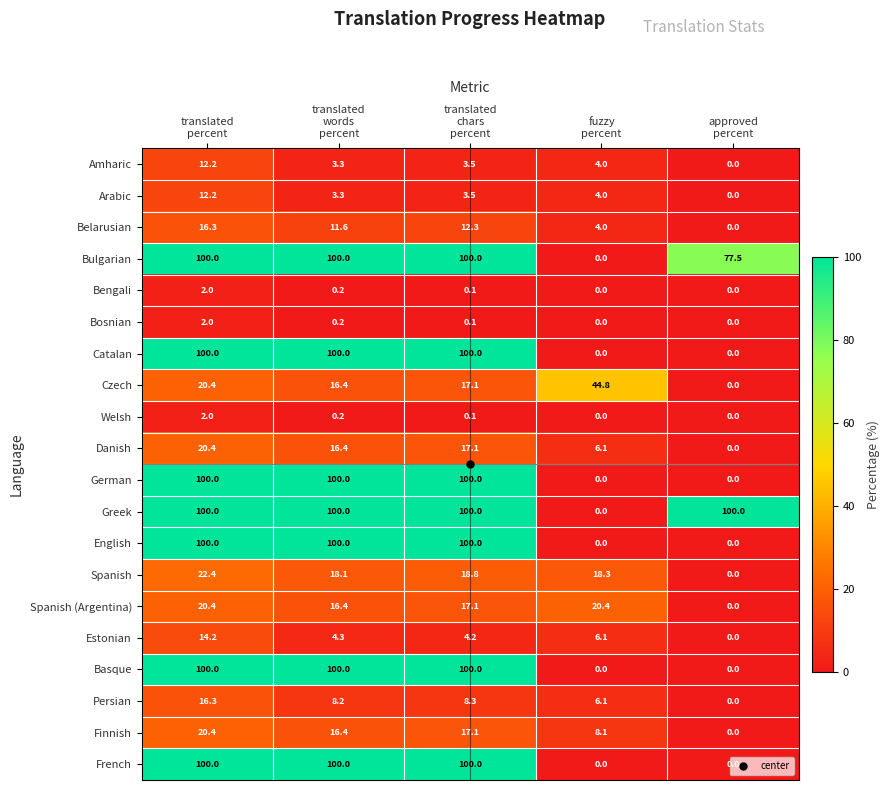

What is the greatest value displayed?

100.0